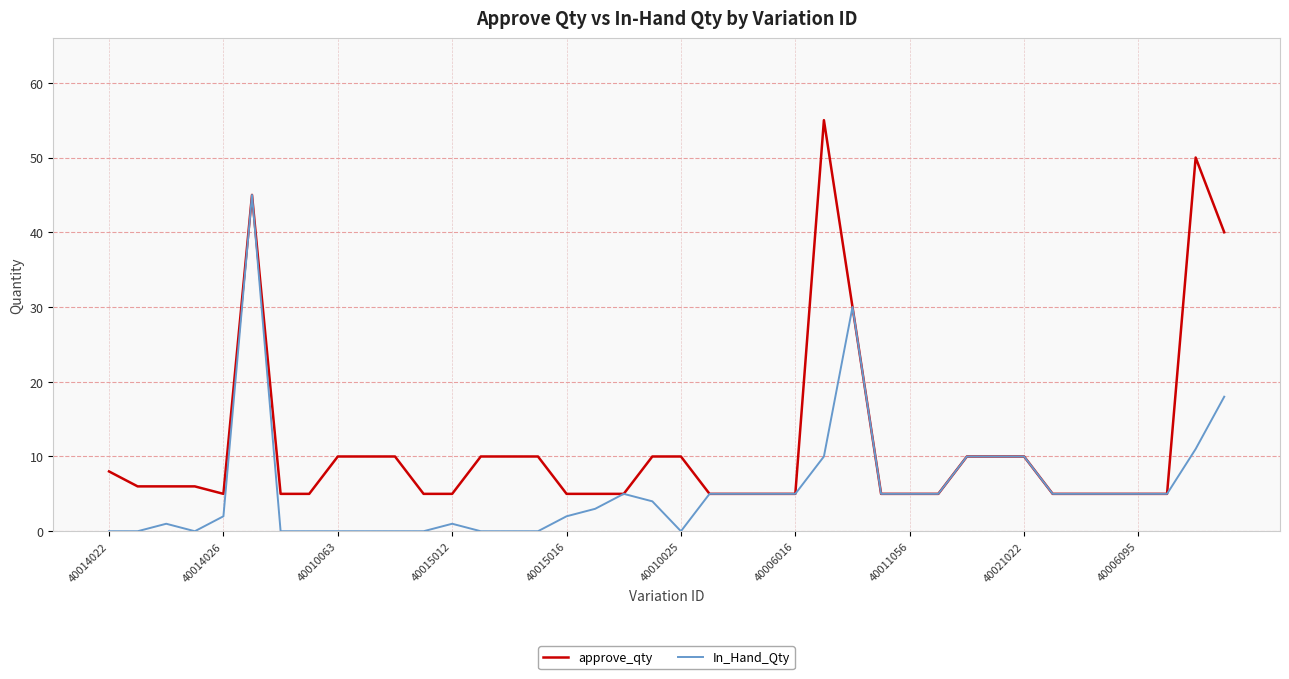

List the series in order of their overall mean, lowest first.

In_Hand_Qty, approve_qty